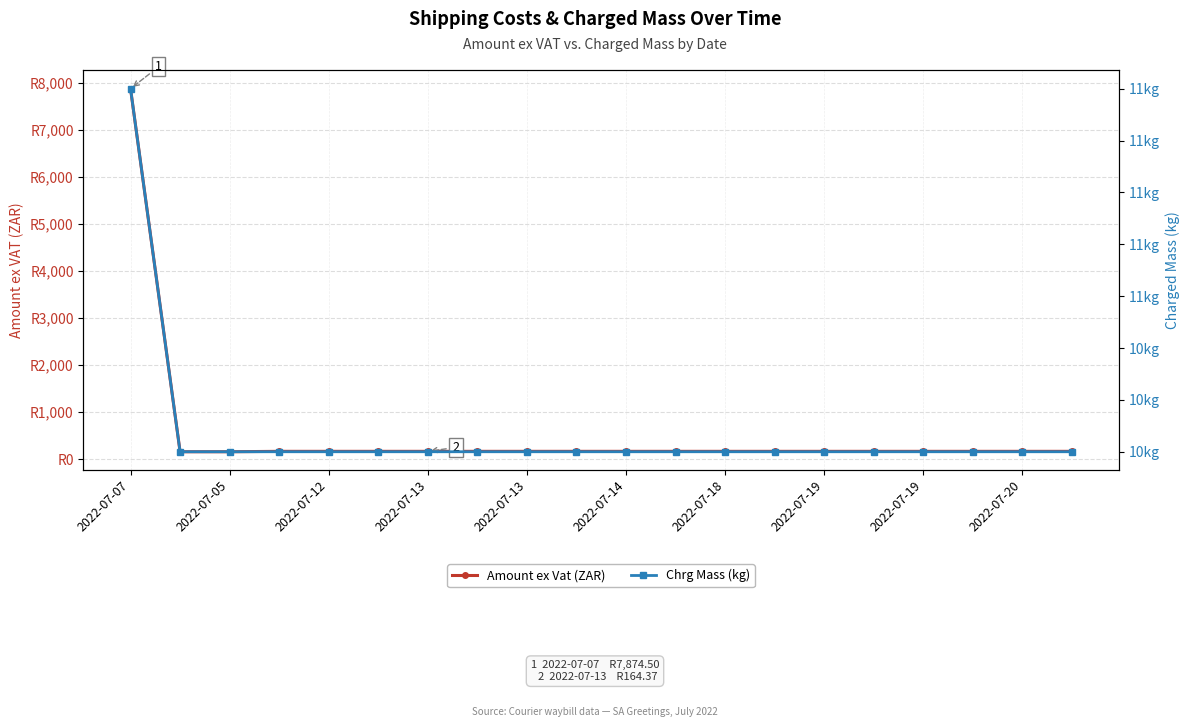

Which series changed the most between 2022-07-13 and 2022-07-19?

Amount ex Vat (ZAR)